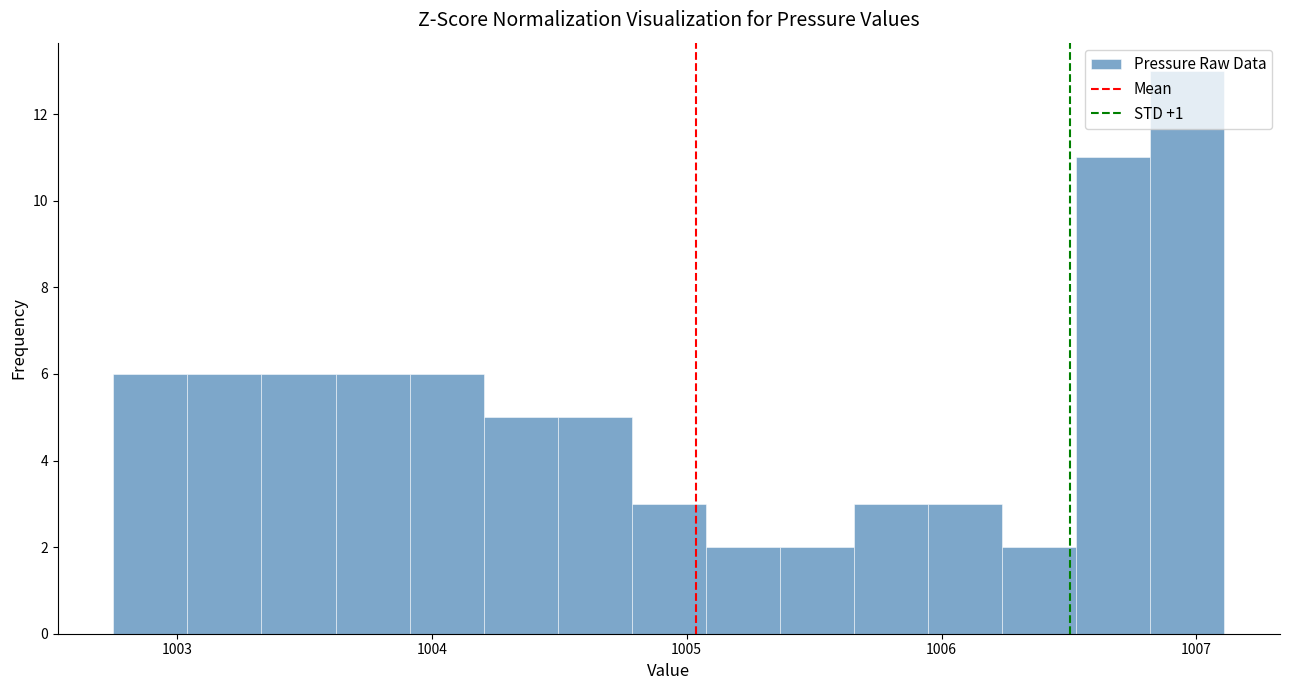

Read against the x-axis, roughly where is the centre of the tallest bar?

1007.0